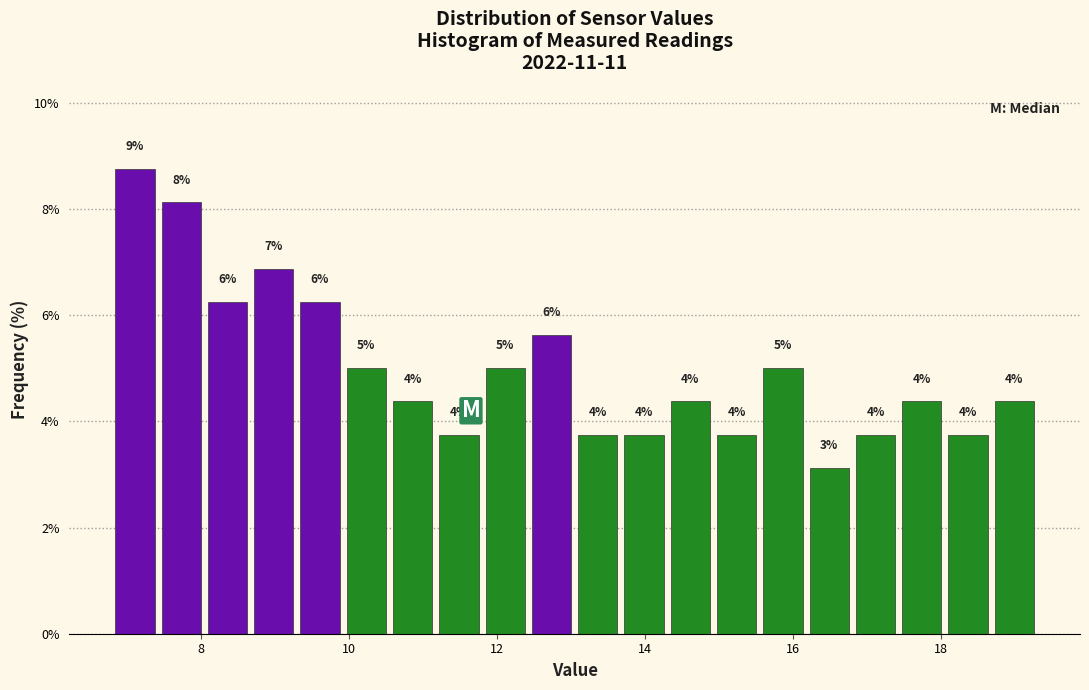

Read against the x-axis, roughly where is the centre of the tallest bar?

7.2